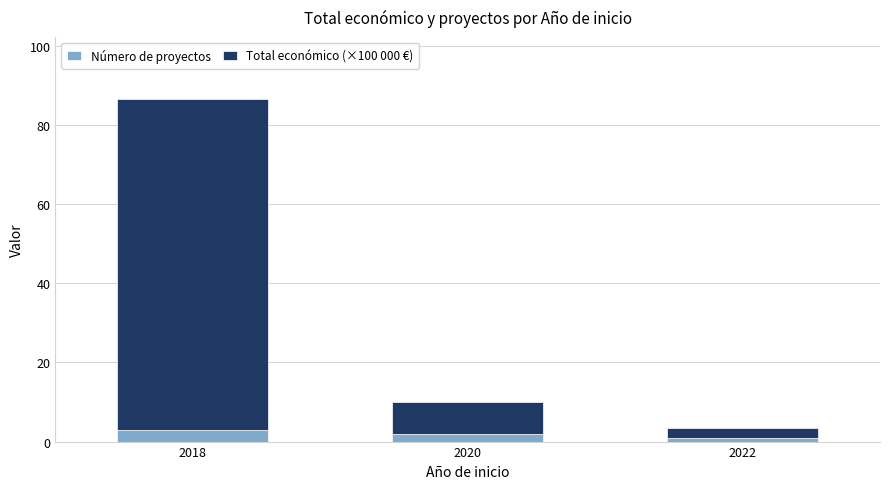

At which label does Número de proyectos first exceed 2?

2018